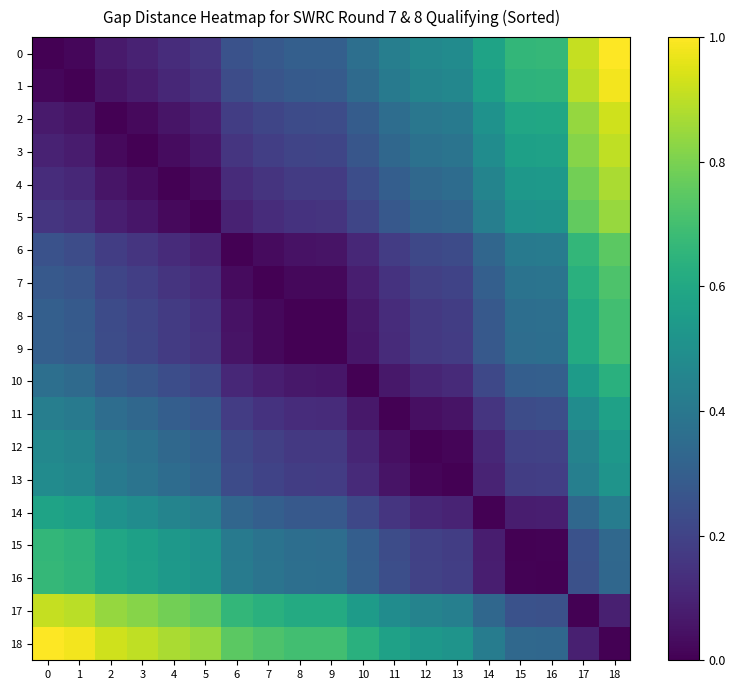

What is the difference between the highest and lowest values at 14?

0.6